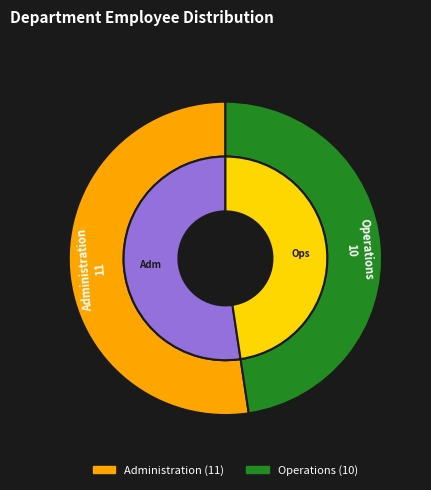

Do Administration and Operations together represent more than half of the pie?

Yes